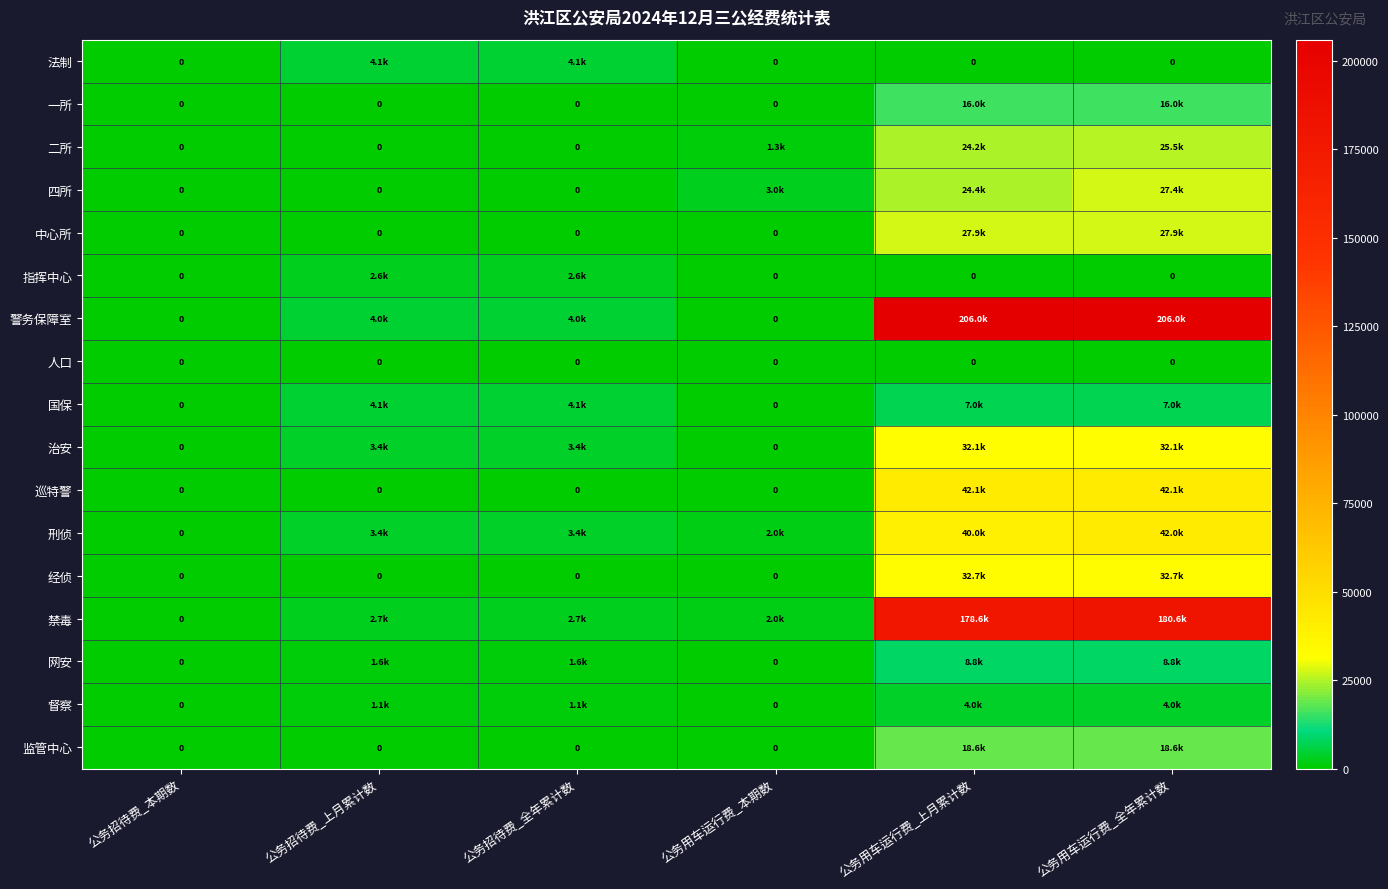

Which series has the largest total across all categories?

警务保障室